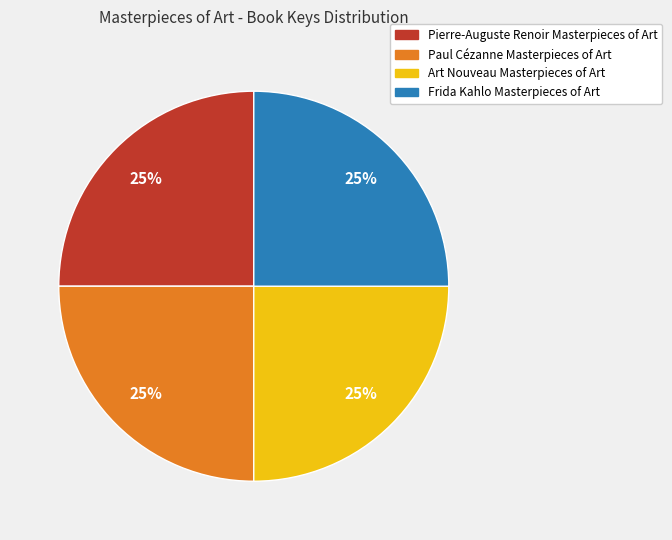

Is there a majority slice in this chart?

No